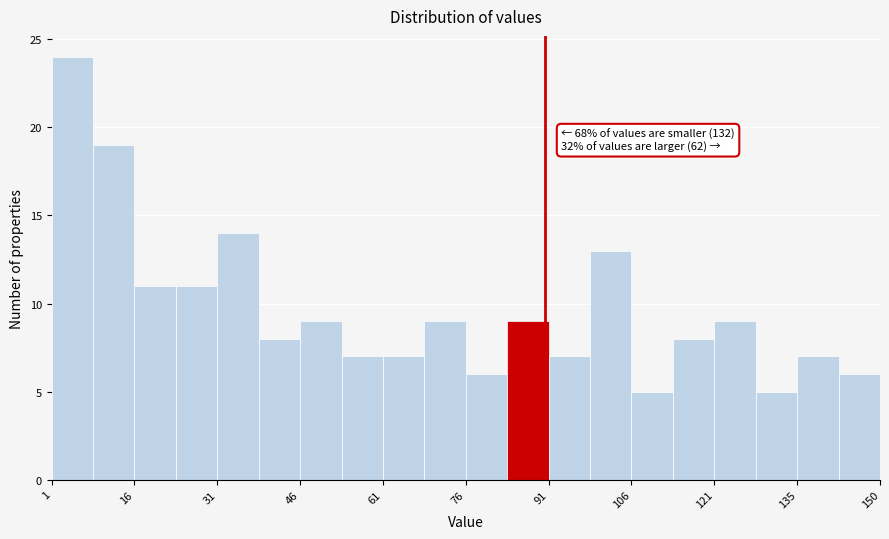

Around what value on the x-axis is the tallest bar? Give the approximate position of its centre, as read against the axis.

4